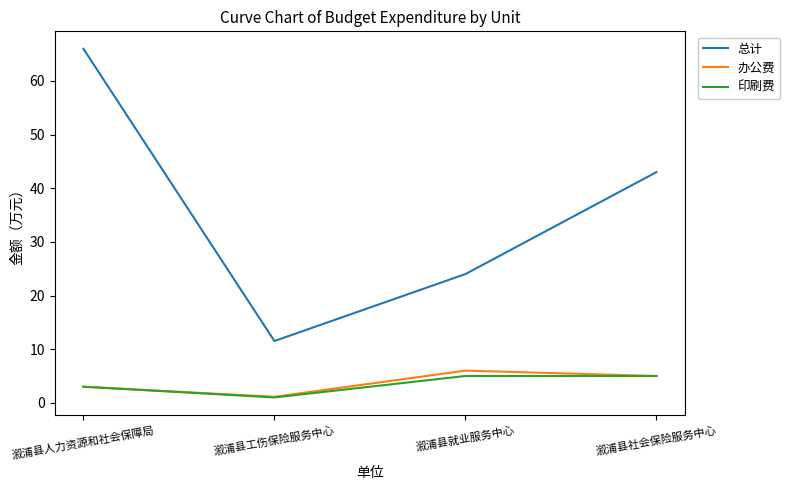

Read the 印刷费 value at 溆浦县社会保险服务中心.

5.0